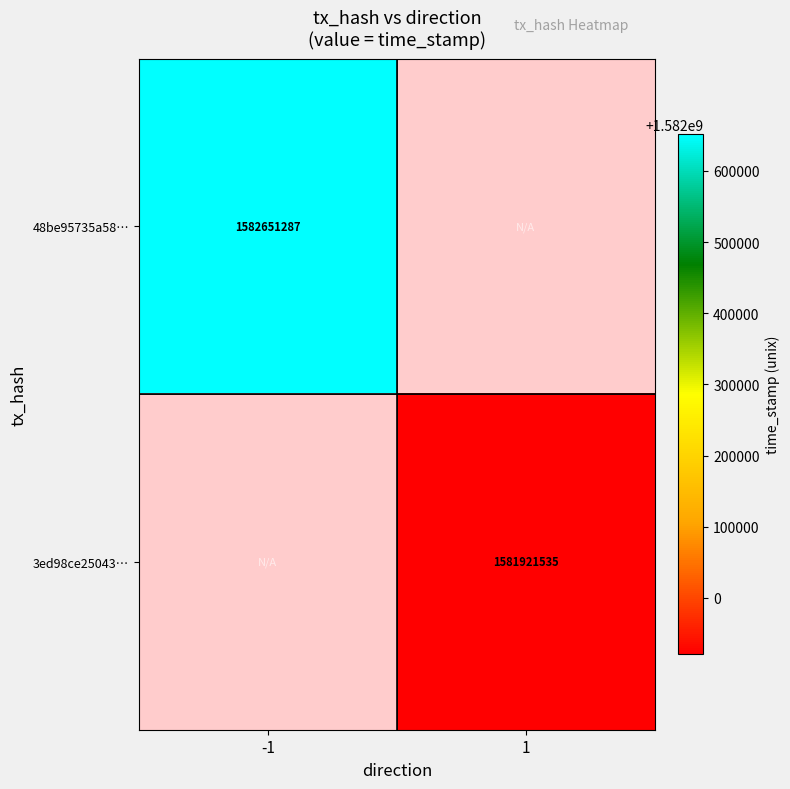

The 3ed98ce25043… series shows 720213057 at 1. True or false?

False